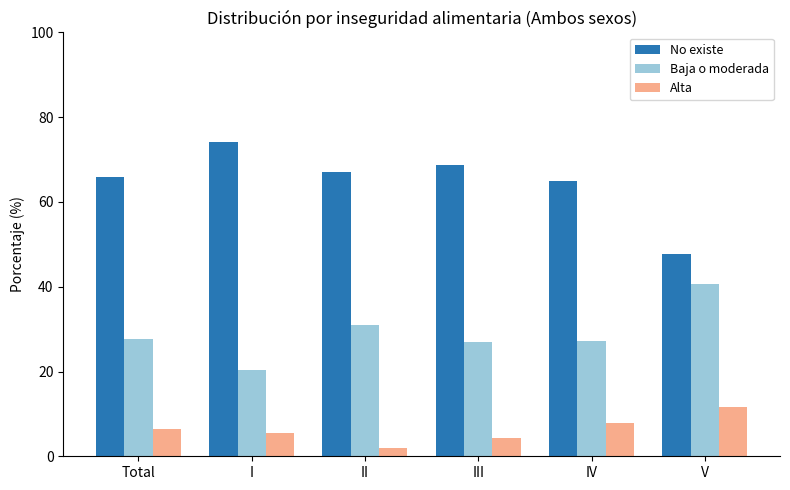

The Alta series shows 20.4 at V. True or false?

False